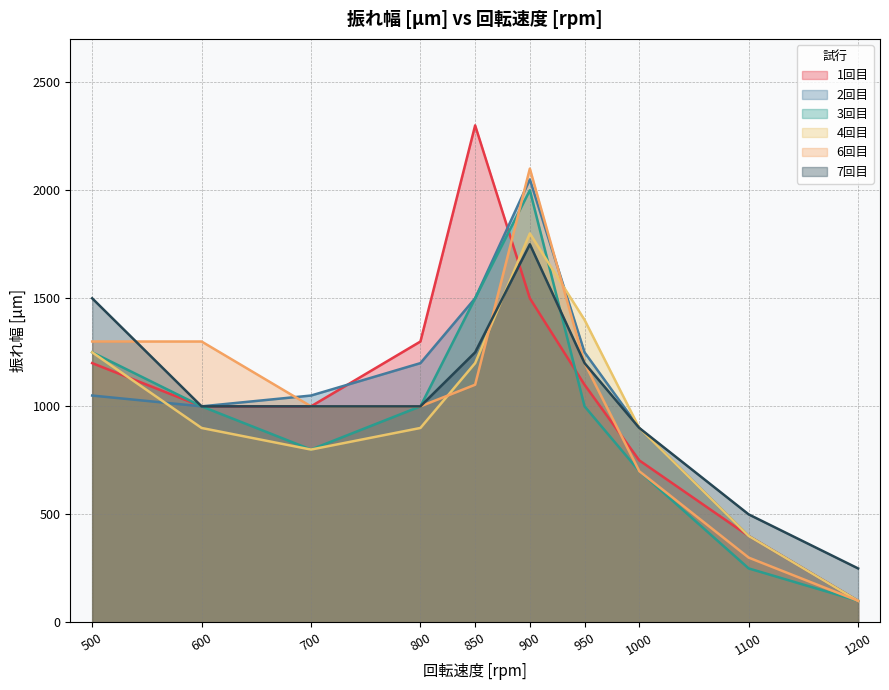

How many lines are shown in the chart?

6